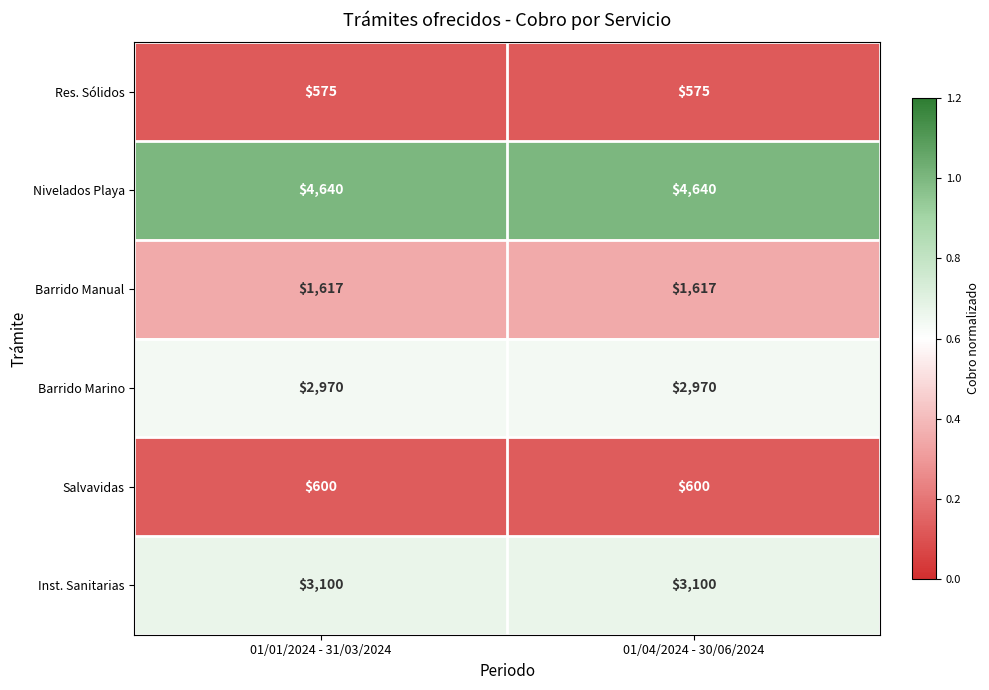

Is the value of Res. Sólidos at 01/04/2024 - 30/06/2024 greater than the value of Salvavidas at 01/01/2024 - 31/03/2024?

No